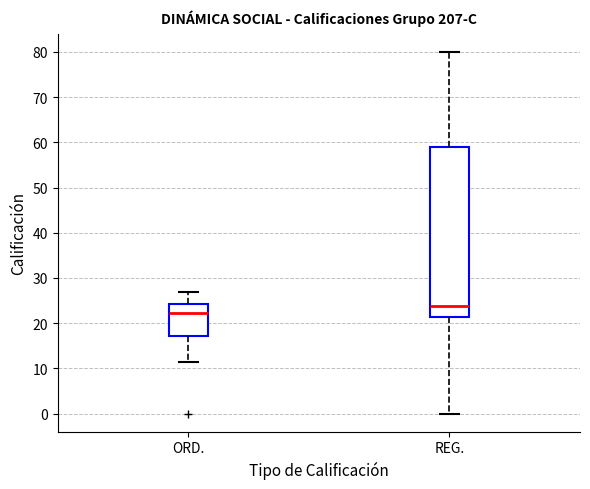

Comparing the boxes themselves (not the whiskers), which one is the tallest?

REG.